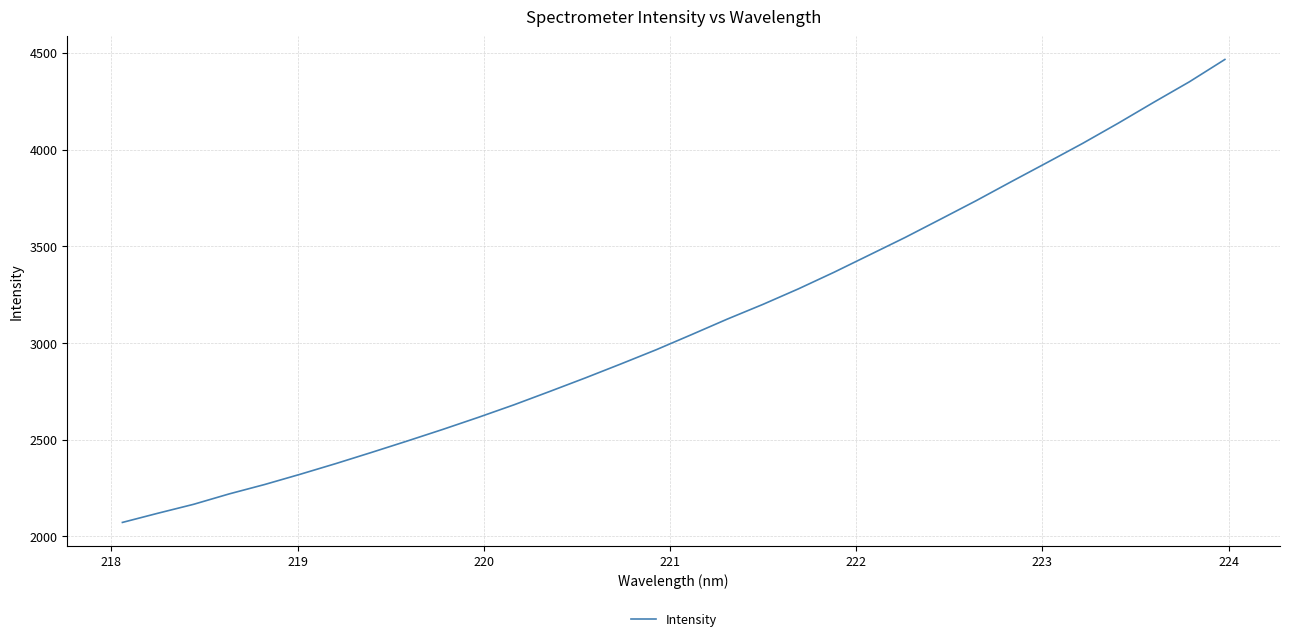

What is the minimum value shown in the chart?

2072.5